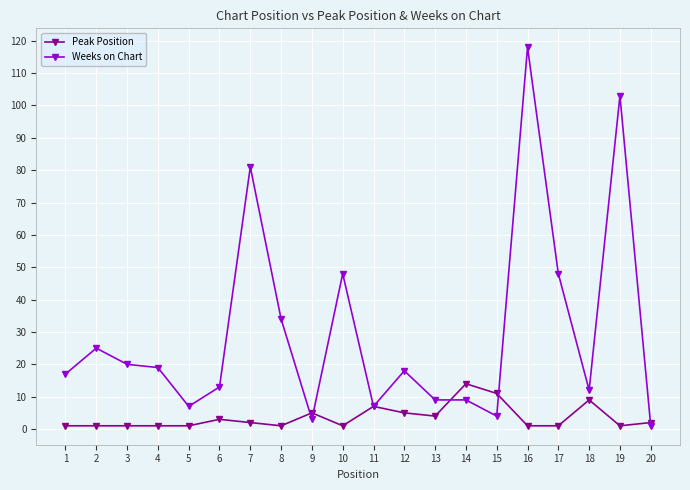

Between 8 and 20, which series saw the biggest shift?

Weeks on Chart